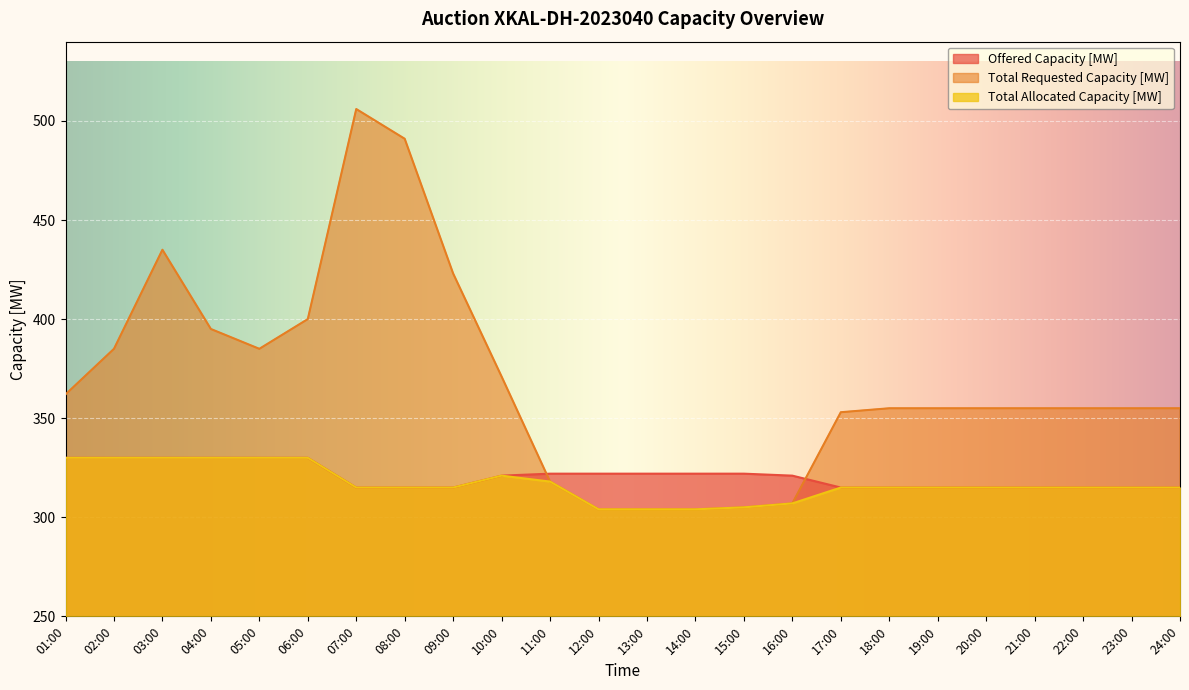

In Total Requested Capacity [MW], how many points are higher than both neighbors (excluding endpoints)?

2